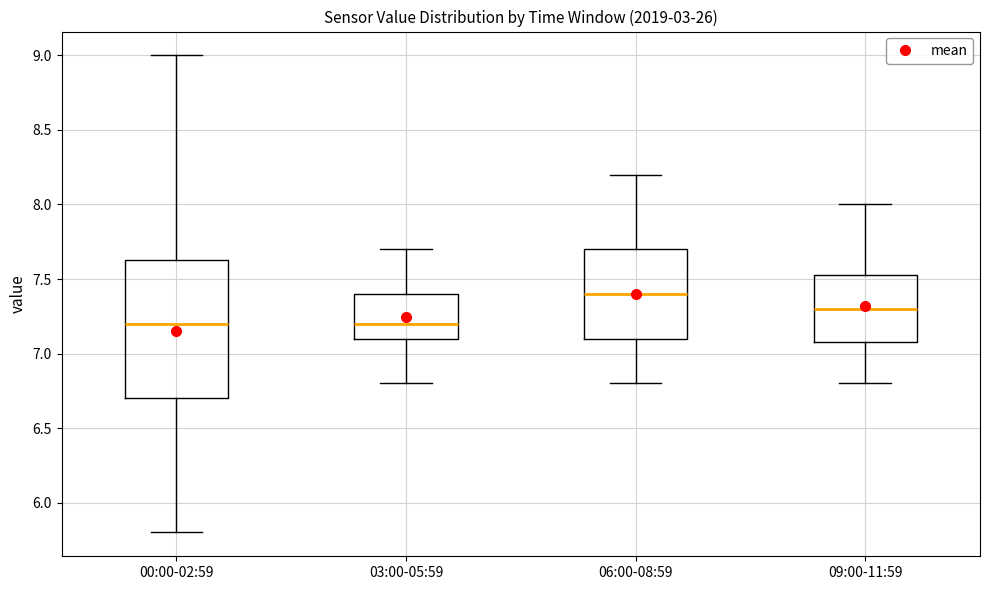

Where is the upper edge of the box for 00:00-02:59 on the y-axis? The values are not printed on the chart, so give them approximately, as read against the axis.

7.65